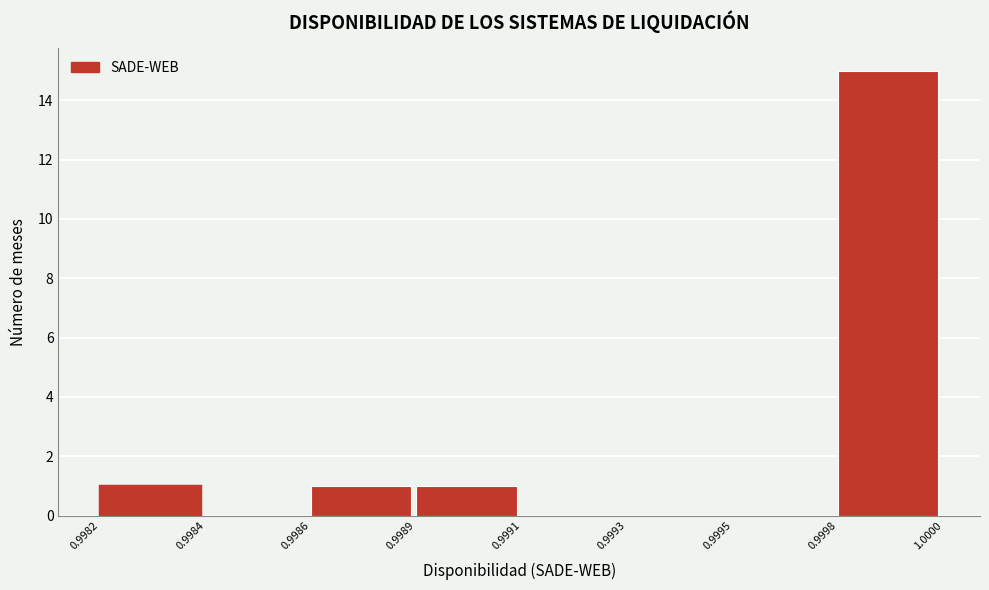

Reading left to right, transcribe all the data shown in this chart.

0.9982=1	0.9984=0	0.9986=1	0.9989=1	0.9991=0	0.9993=0	0.9995=0	0.9998=15